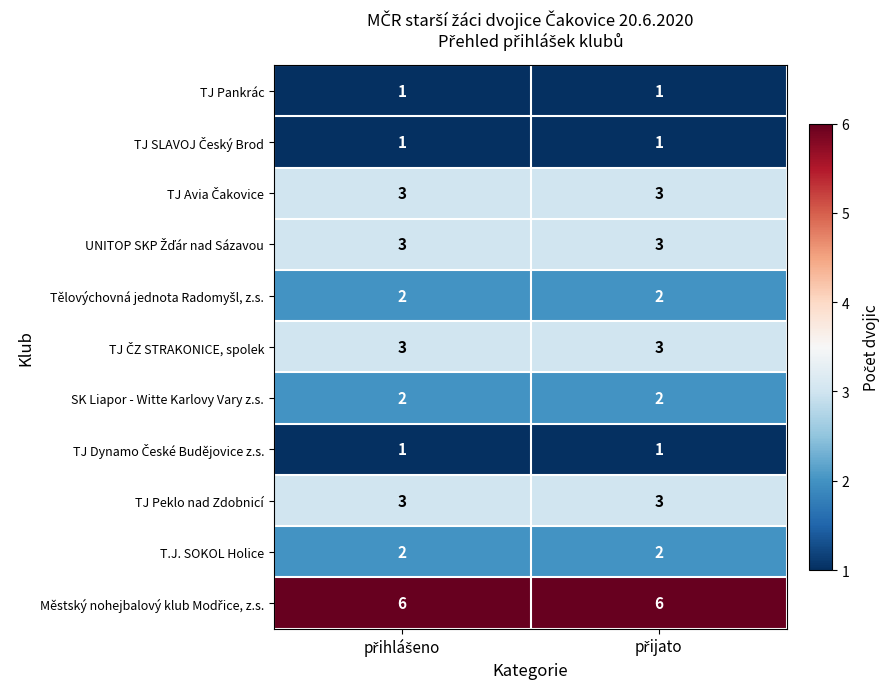

What is the greatest value displayed?

6